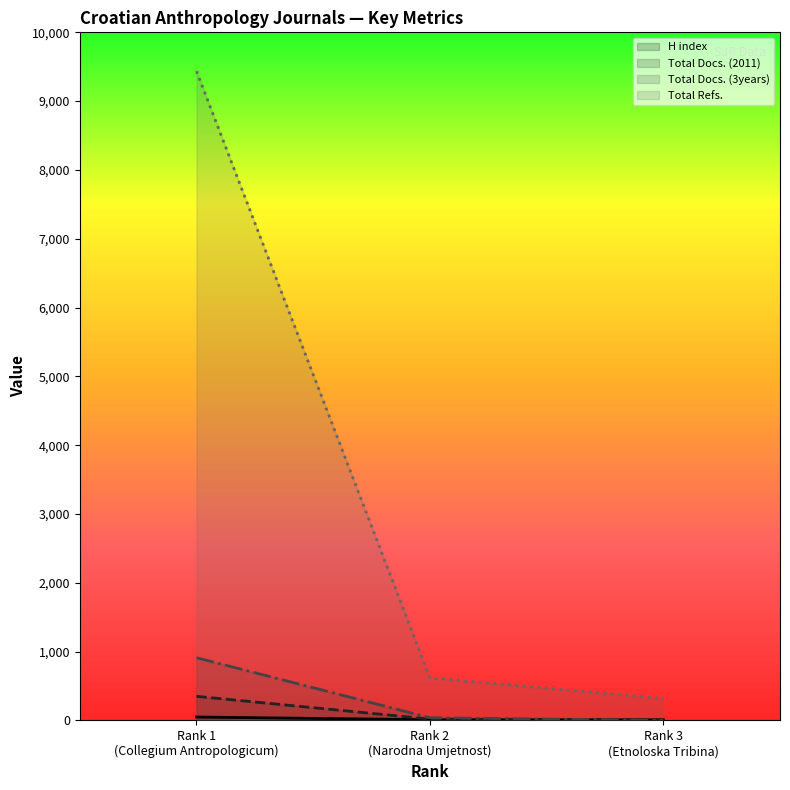

How many series are shown in this chart?

4